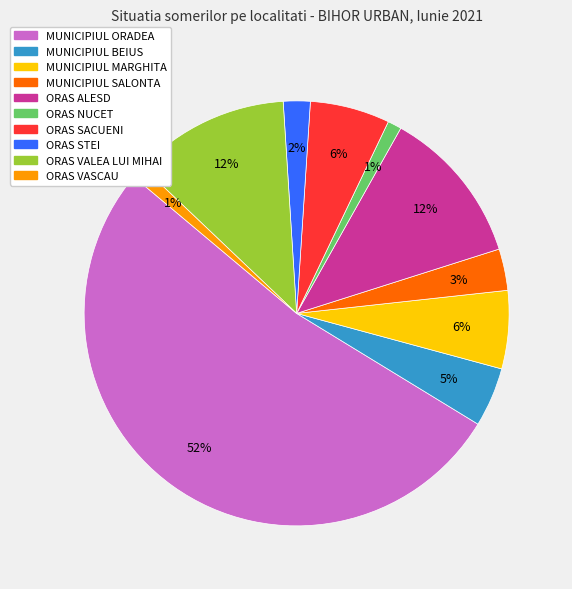

Is it true that ORAS STEI is 2% of the pie?

True